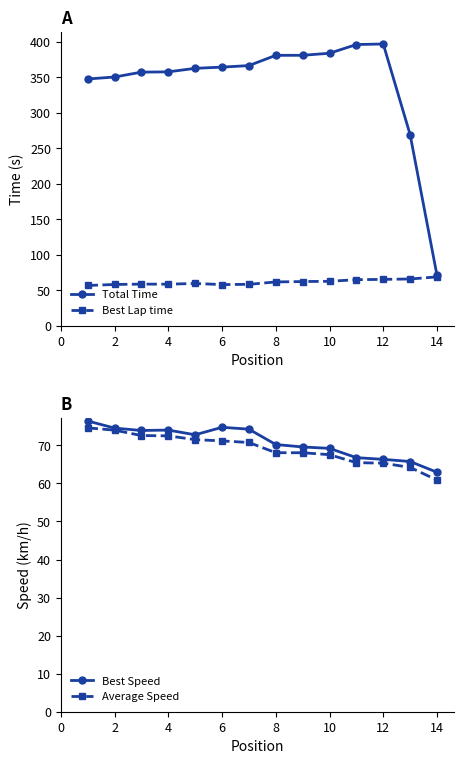

What is the lowest value of the Total Time series?

71.0